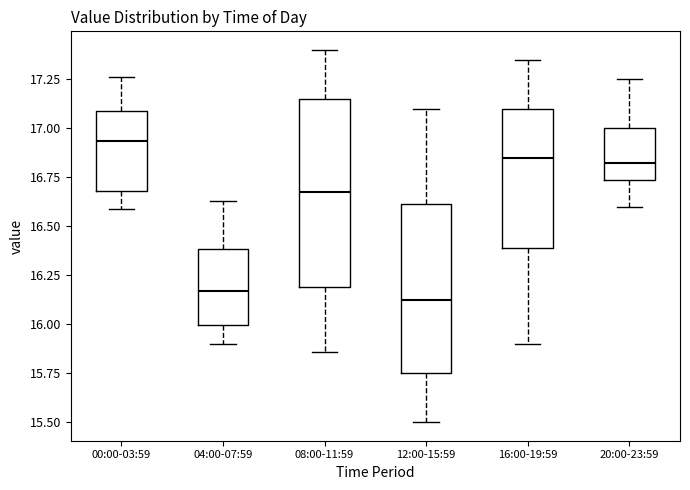

Which box is the tallest, from its lower edge to its upper edge?

08:00-11:59